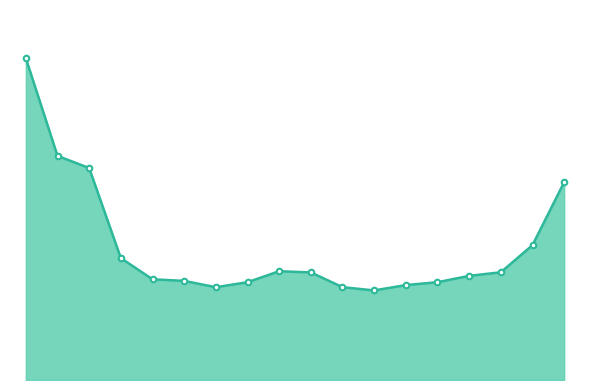

What is the average value?

53626